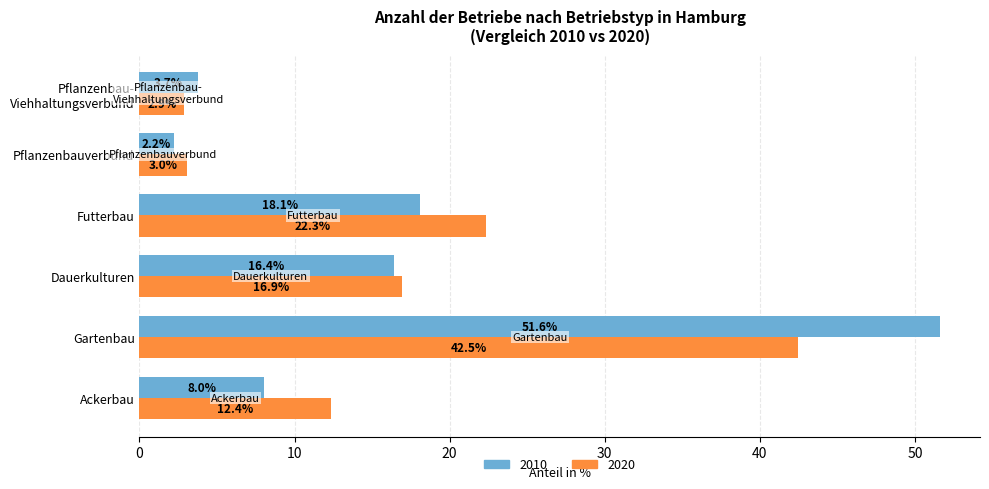

At which label does 2020 reach its peak?

Gartenbau